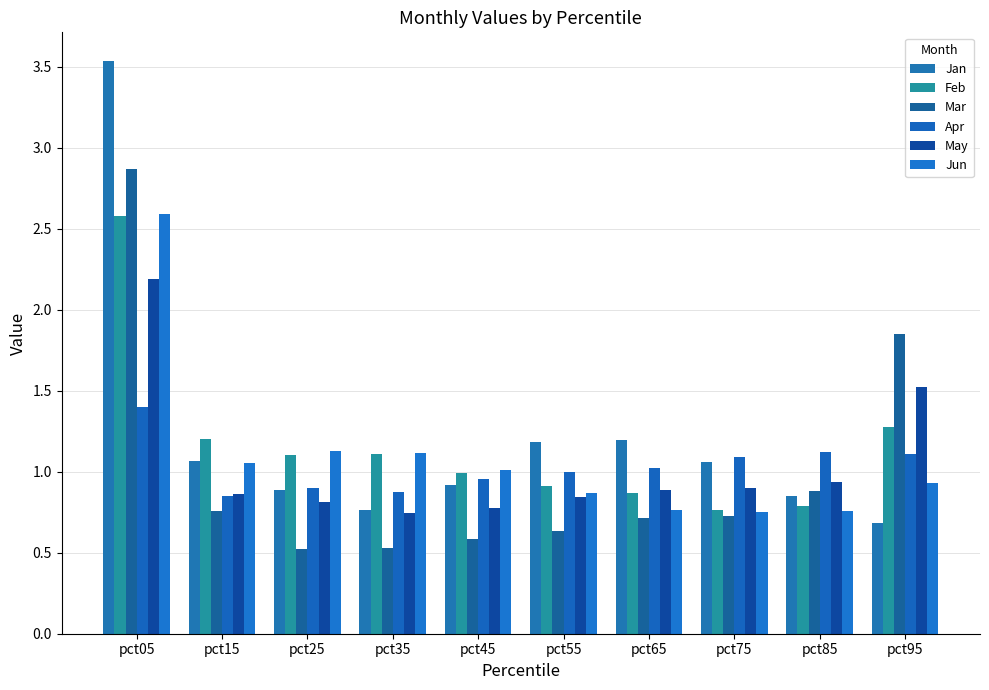

Count the number of data series in this chart.

6